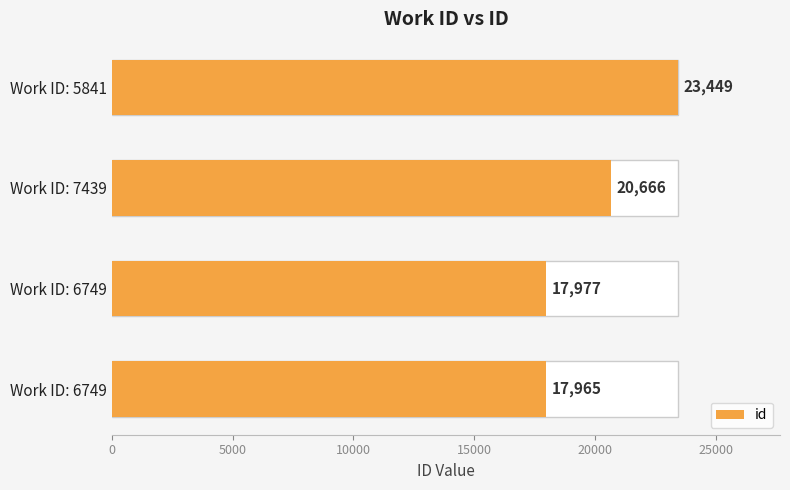

What is the change in value from 5000 to 15000?

+5472